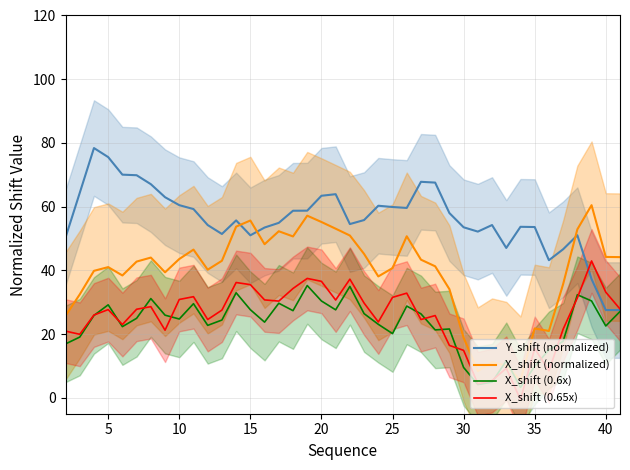

Which series ends up on top after the final intersection of X_shift (normalized) and X_shift (0.6x)?

X_shift (normalized)